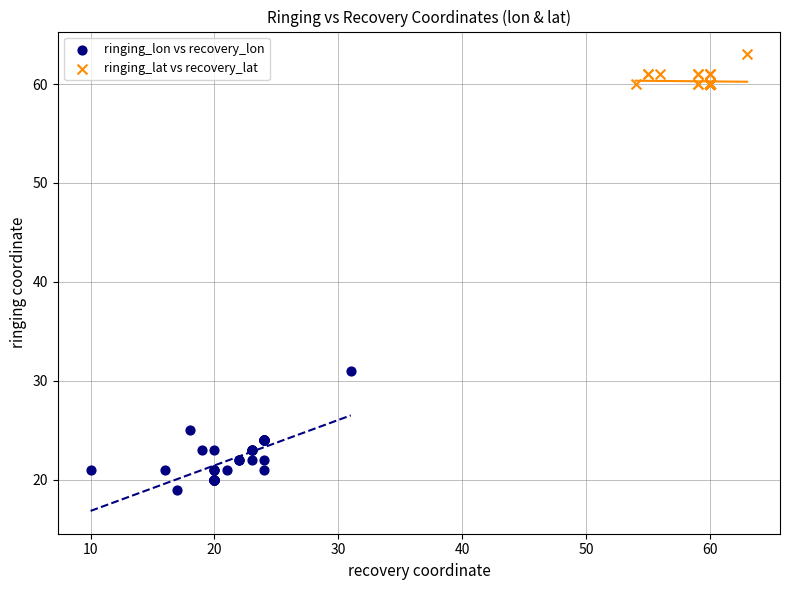

Which series reaches the maximum Y coordinate?

ringing_lat vs recovery_lat